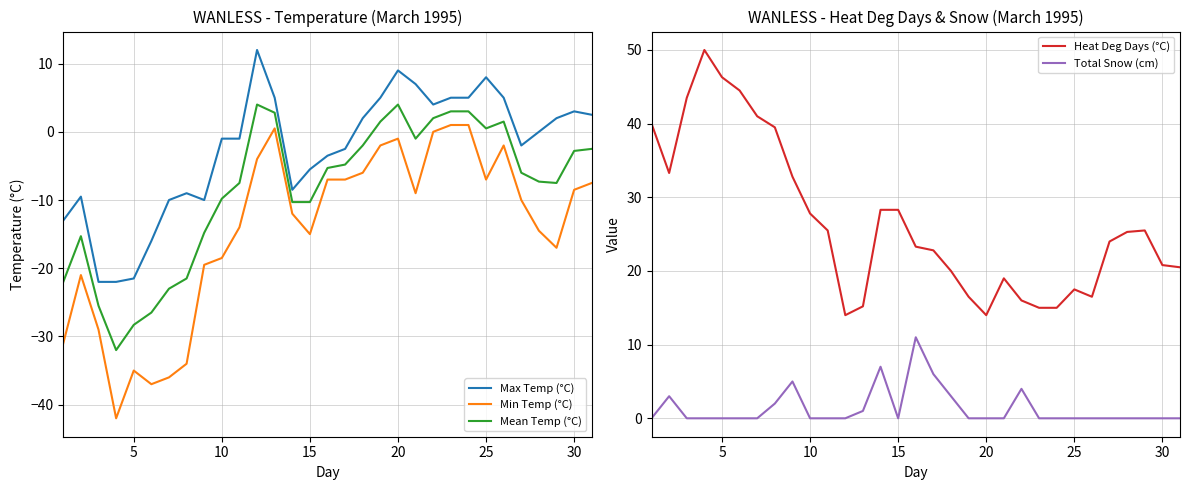

Count the number of categories in the chart.

31